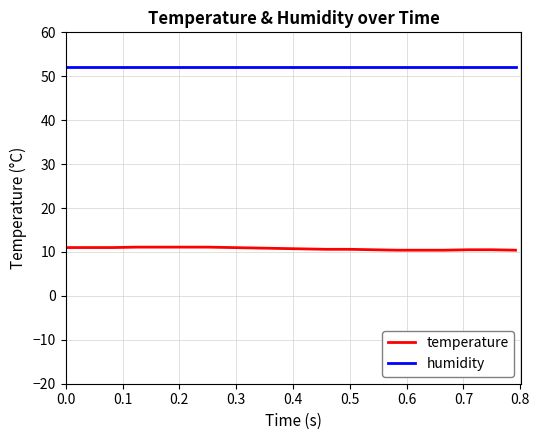

What is the greatest value displayed?

52.0